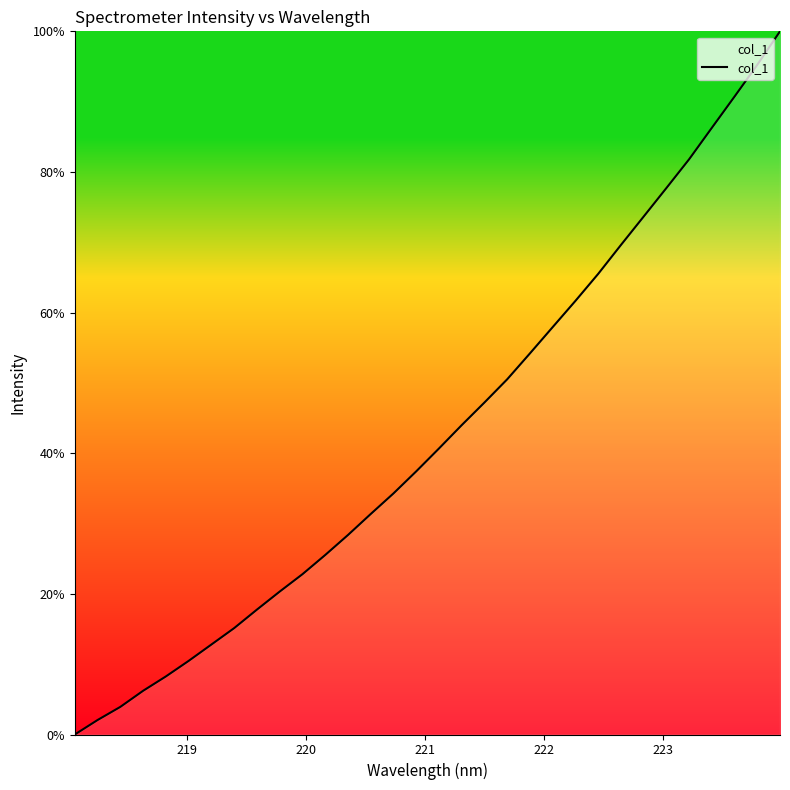

What is the sum of all values?

1373.5